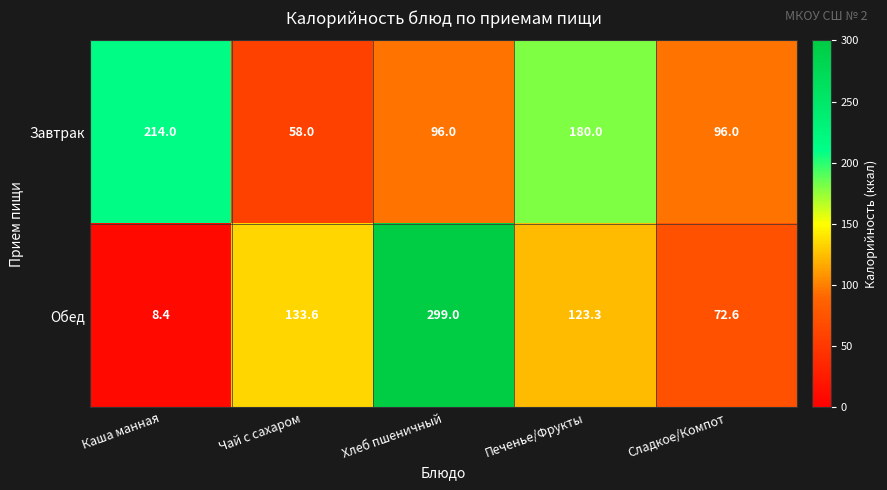

Is it true that Завтрак equals 180.0 at Печенье/Фрукты?

True